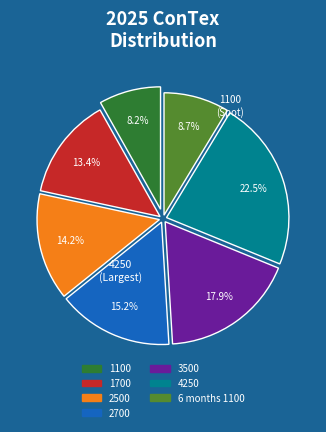

Does any single category account for the majority?

No